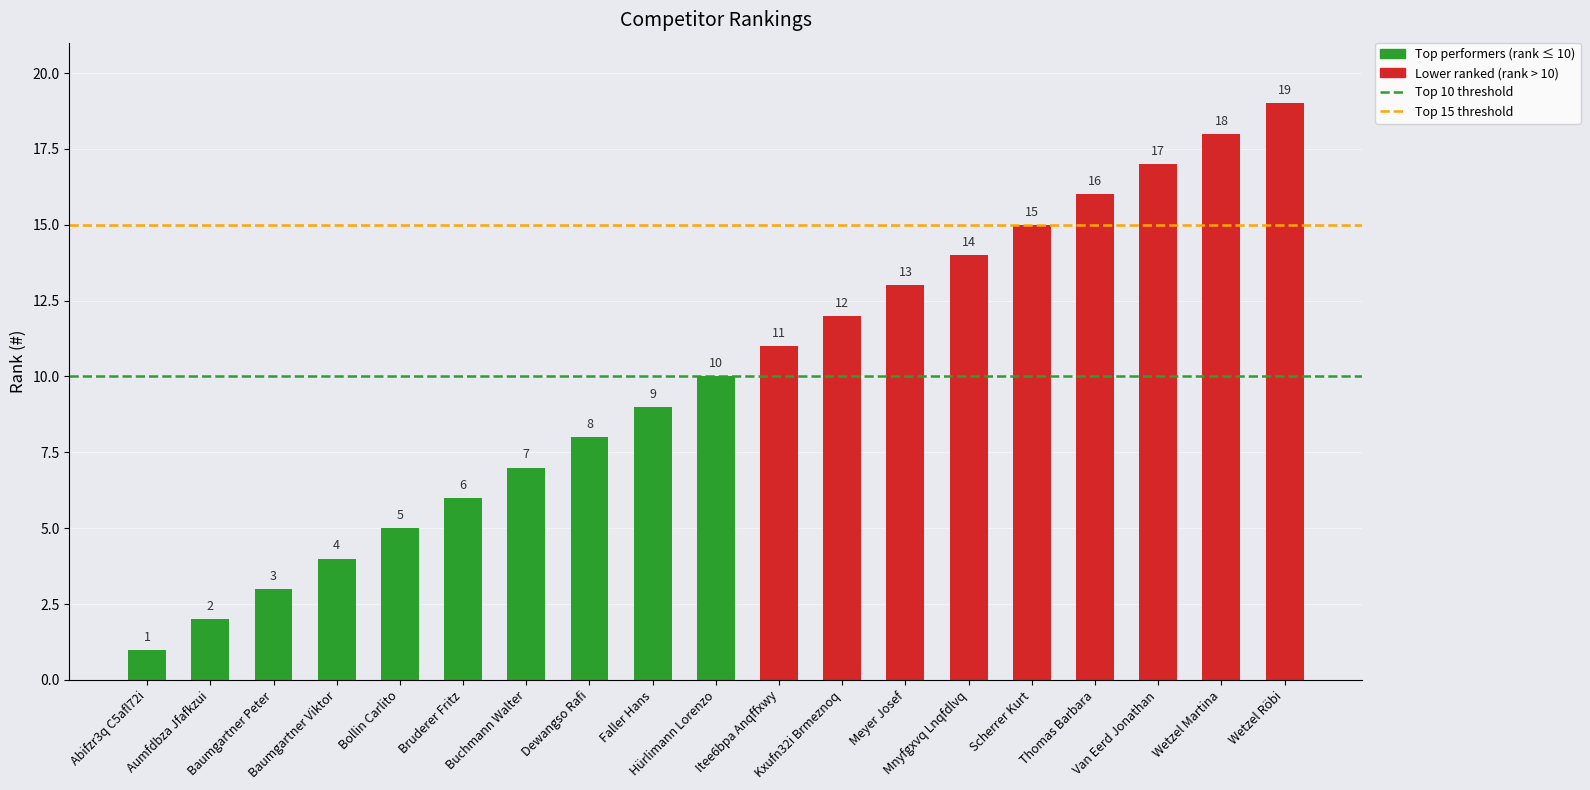

The value at Meyer Josef is 19. True or false?

False